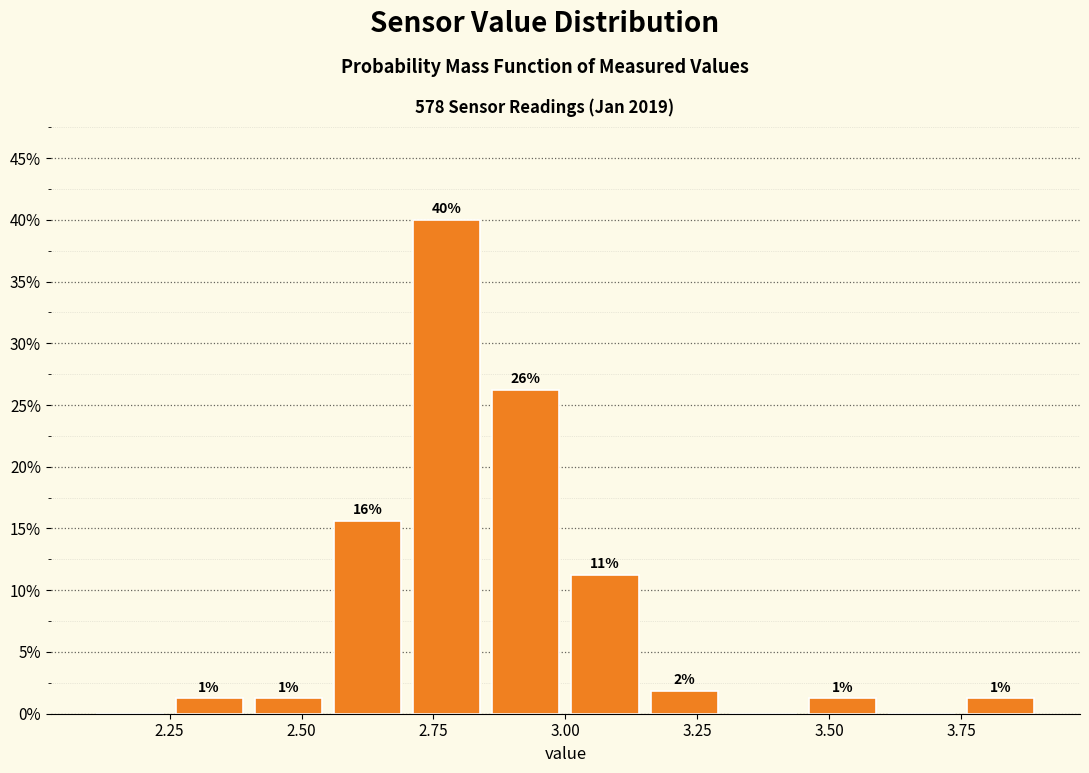

Read against the x-axis, roughly where is the centre of the tallest bar?

2.80